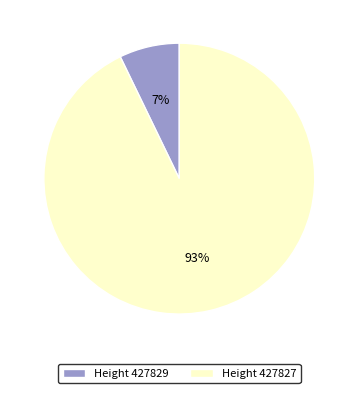

What percentage is the Height 427827 slice, to the nearest percent?

93%